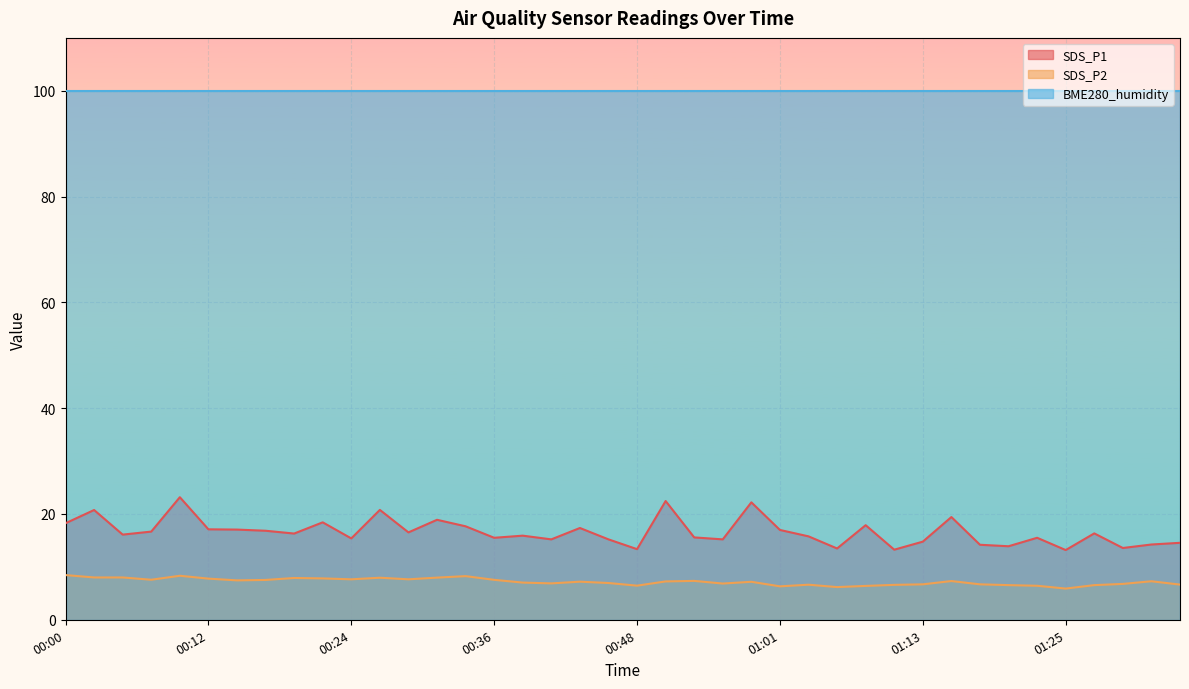

How many distinct data groups are displayed?

3